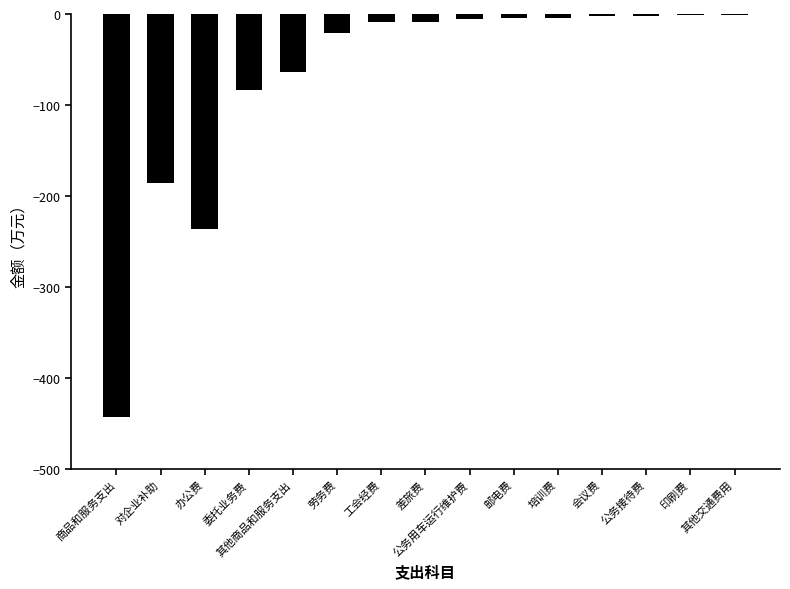

What is the sum of all values?

-1073.3